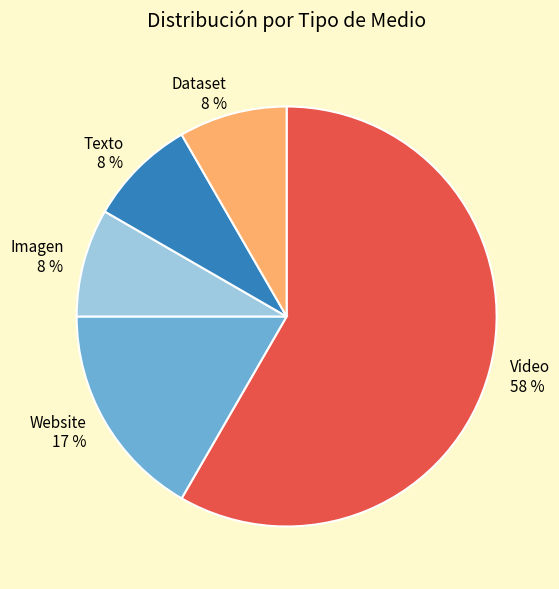

To the nearest percent, what is the average slice percentage?

20%